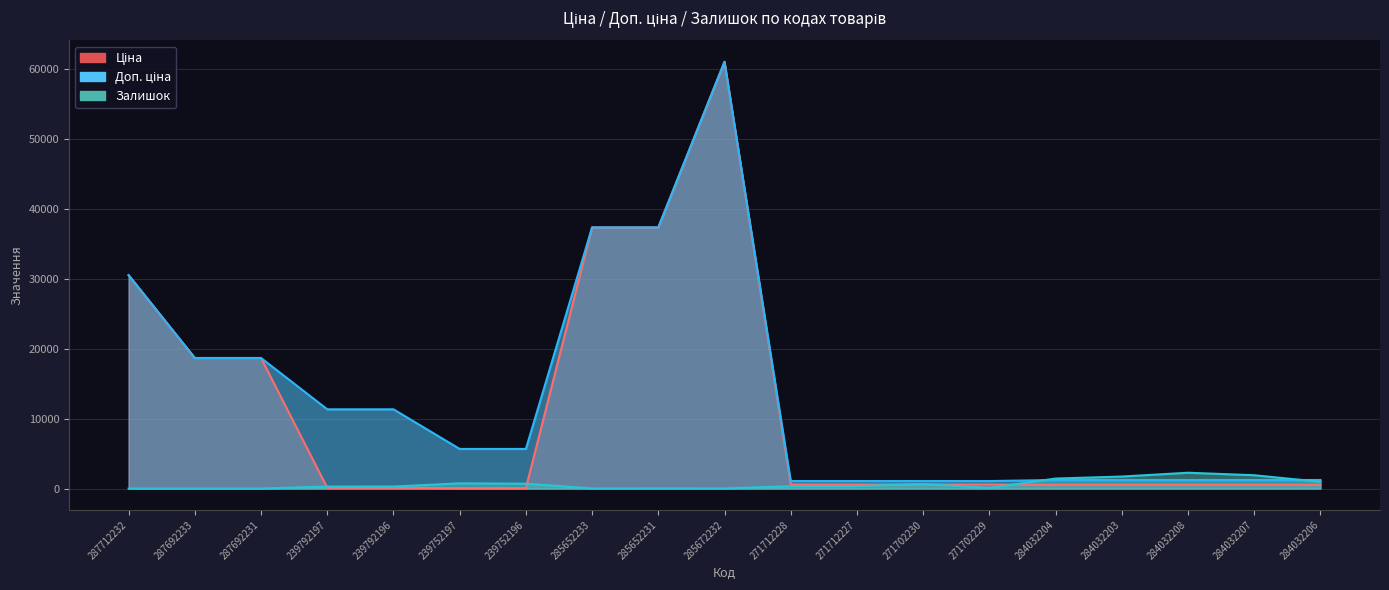

How many data points in Доп. ціна are less than 5667?

9